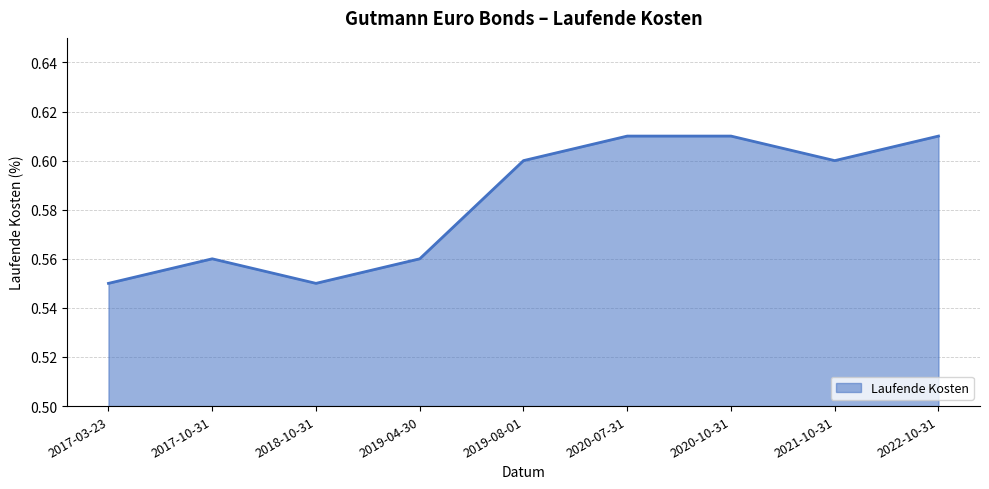

Count the number of data series in this chart.

1